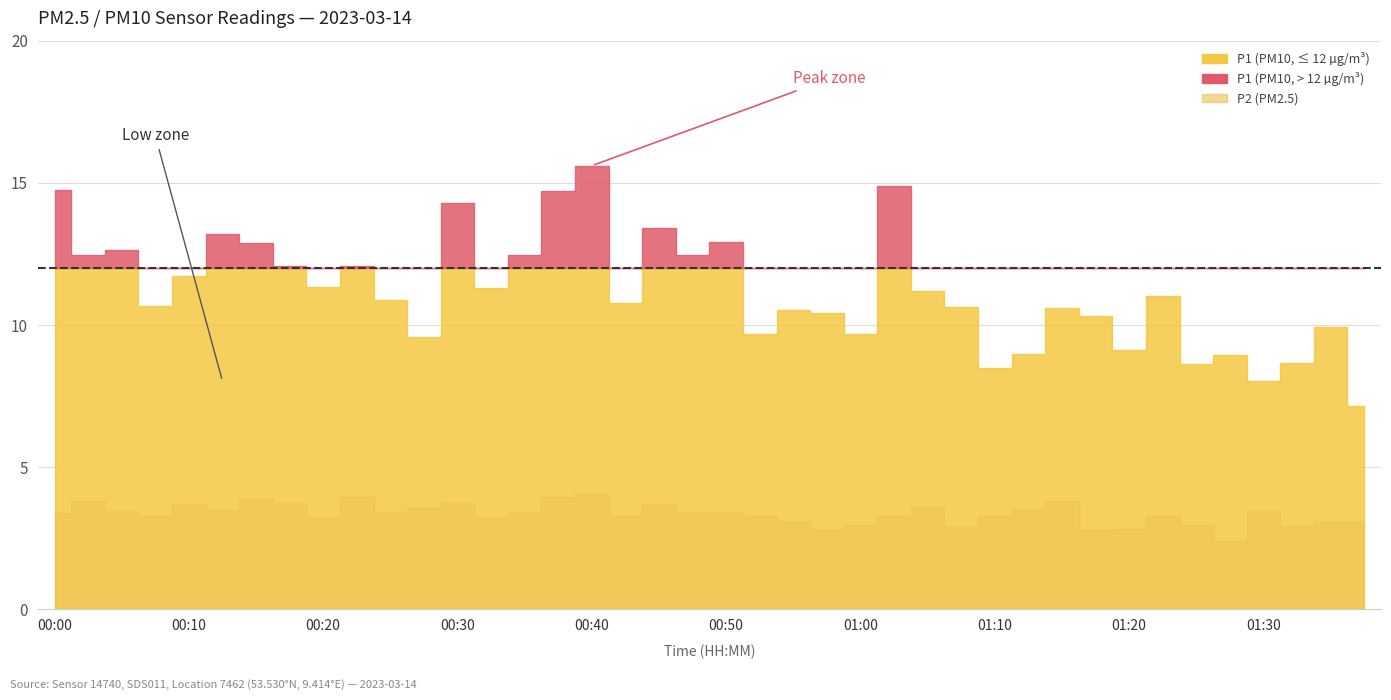

True or false: P1 and P2 cross at least once.

False